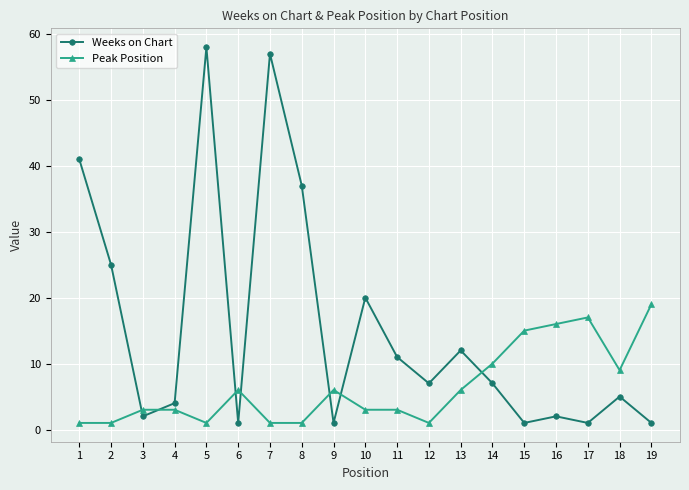

Where is the first local minimum for Weeks on Chart?

3